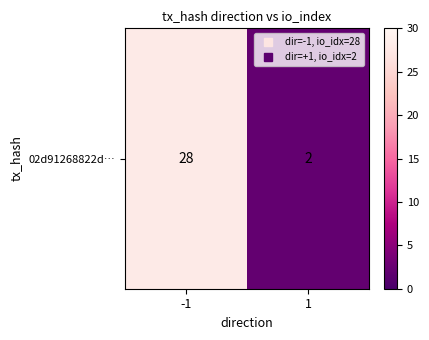

The value at 1 is 2. True or false?

True